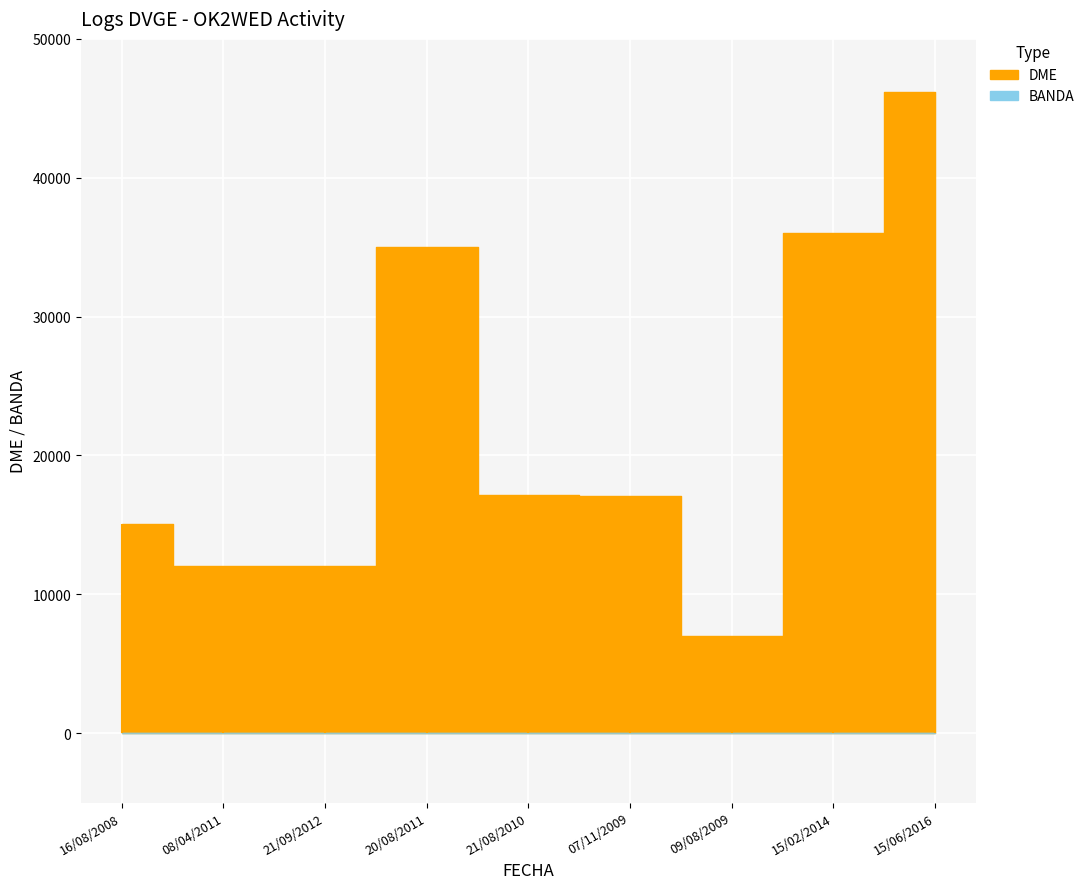

At which label does BANDA reach its peak?

16/08/2008